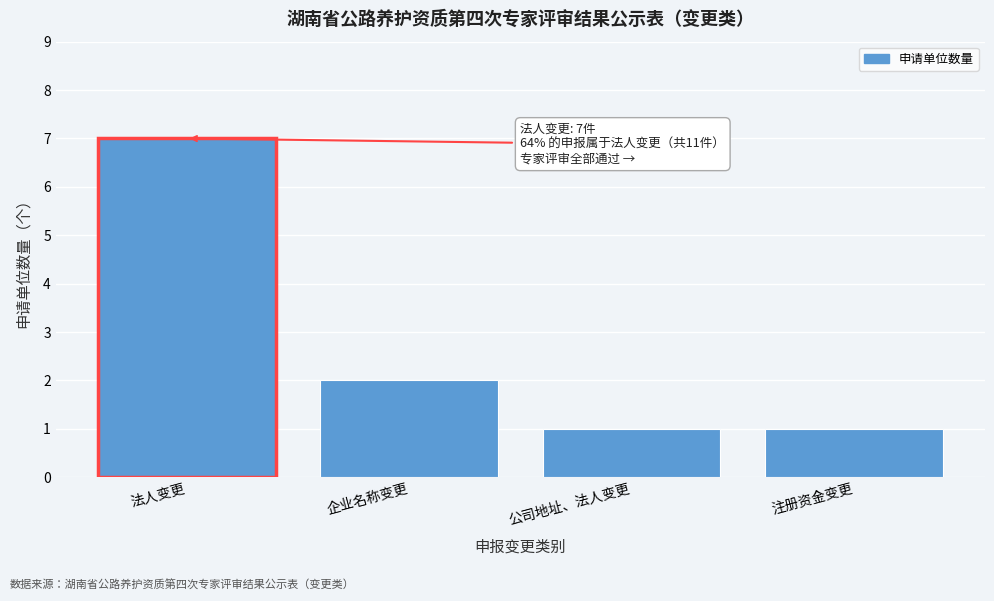

Reading right to left, transcribe all the data shown in this chart.

1	1	2	7